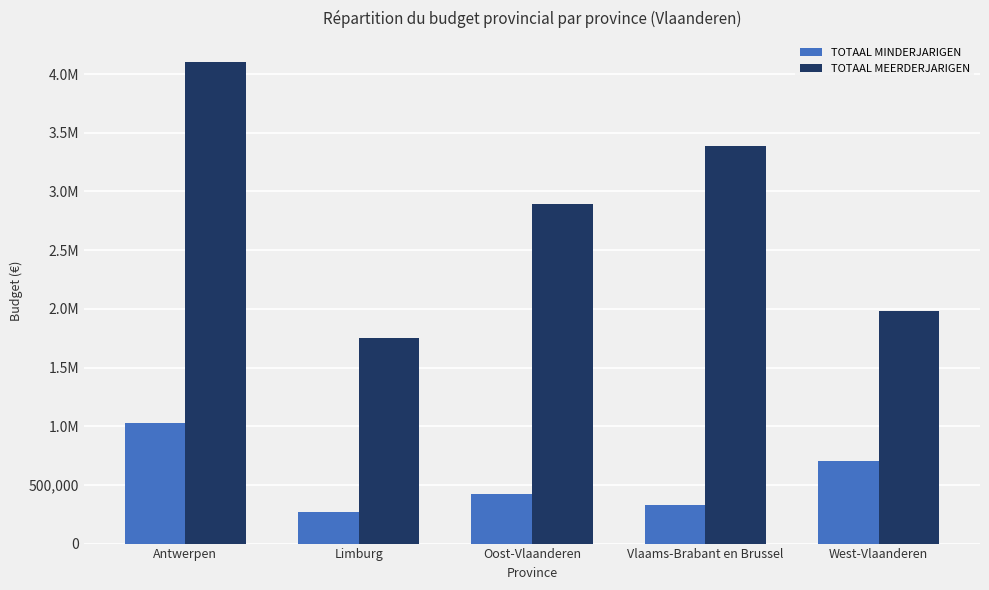

What are all the series names shown in the legend?

TOTAAL MINDERJARIGEN, TOTAAL MEERDERJARIGEN